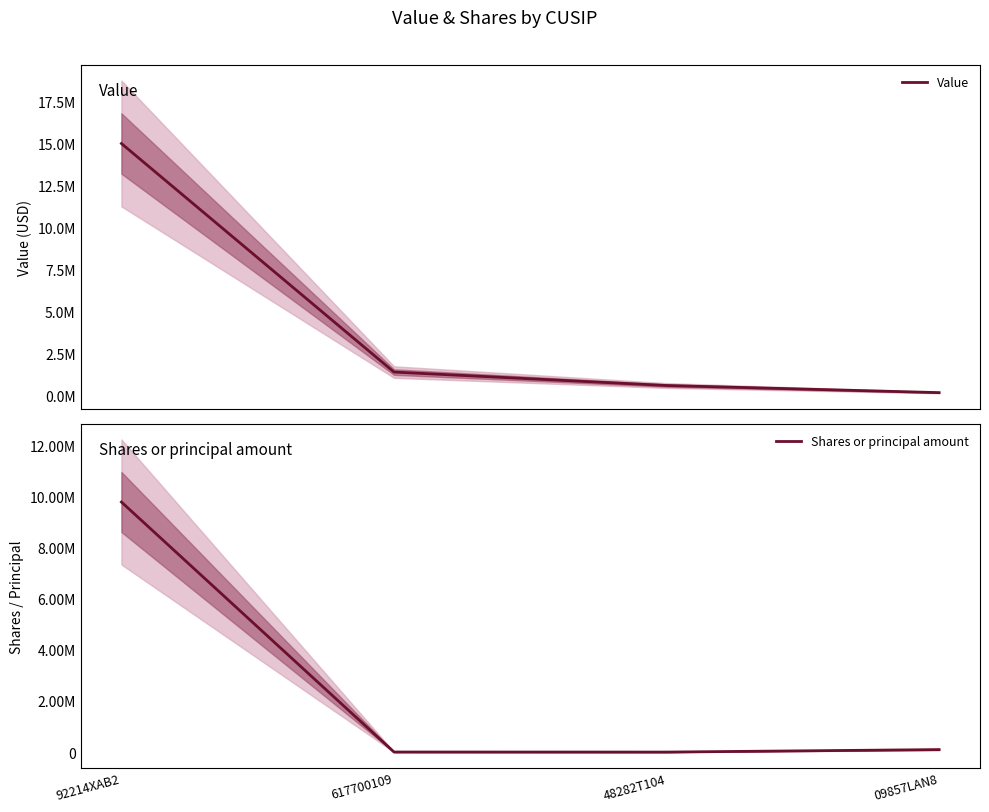

What position from the right is 48282T104?

2